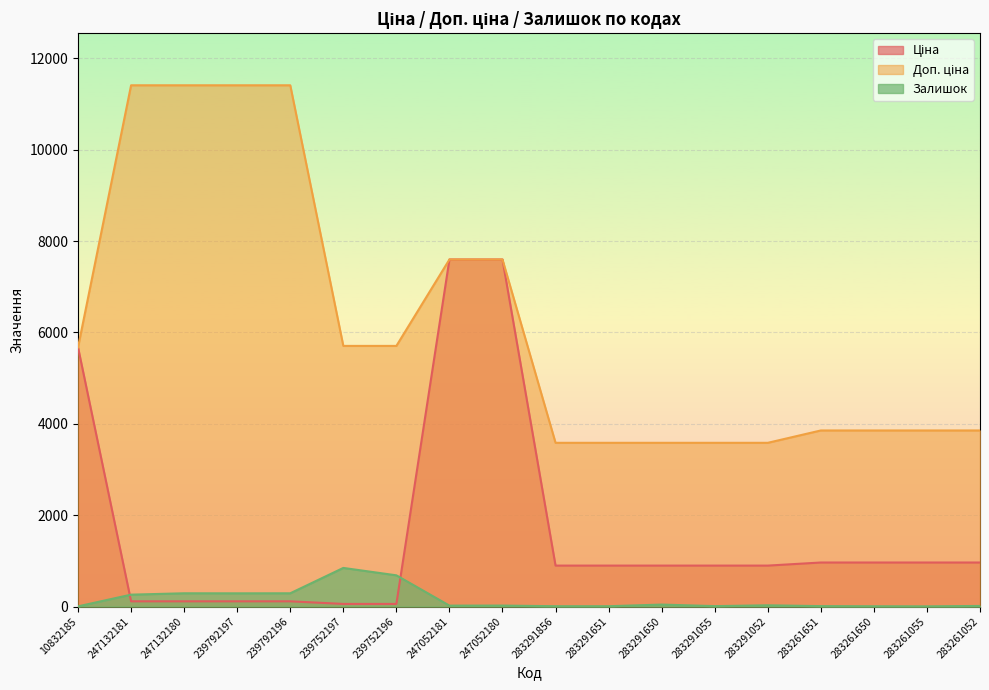

Which series has the widest spread of values?

Доп. ціна